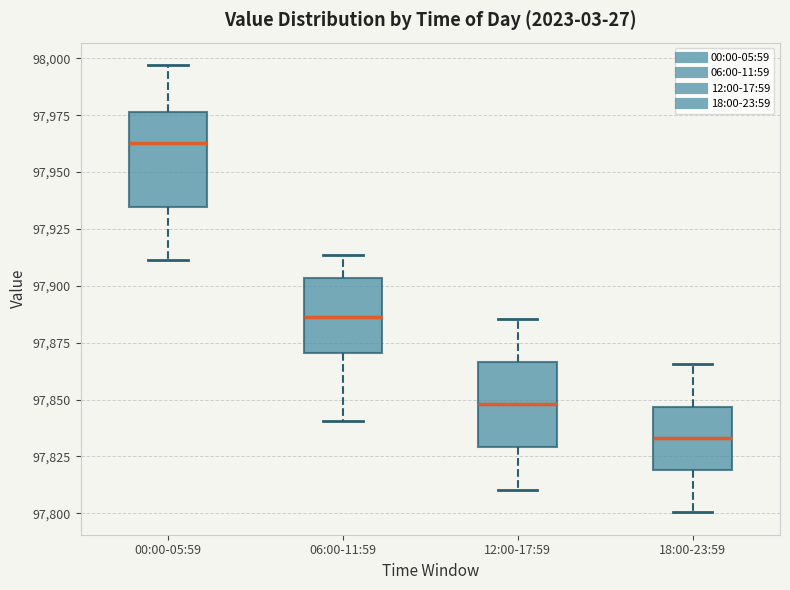

Which box's median line is the lowest?

18:00-23:59